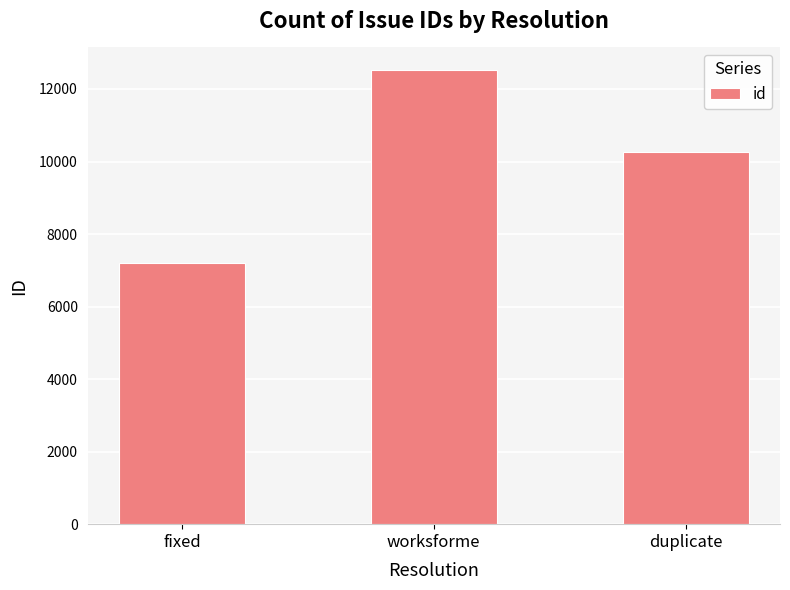

Where does the data first go above 10250?

worksforme